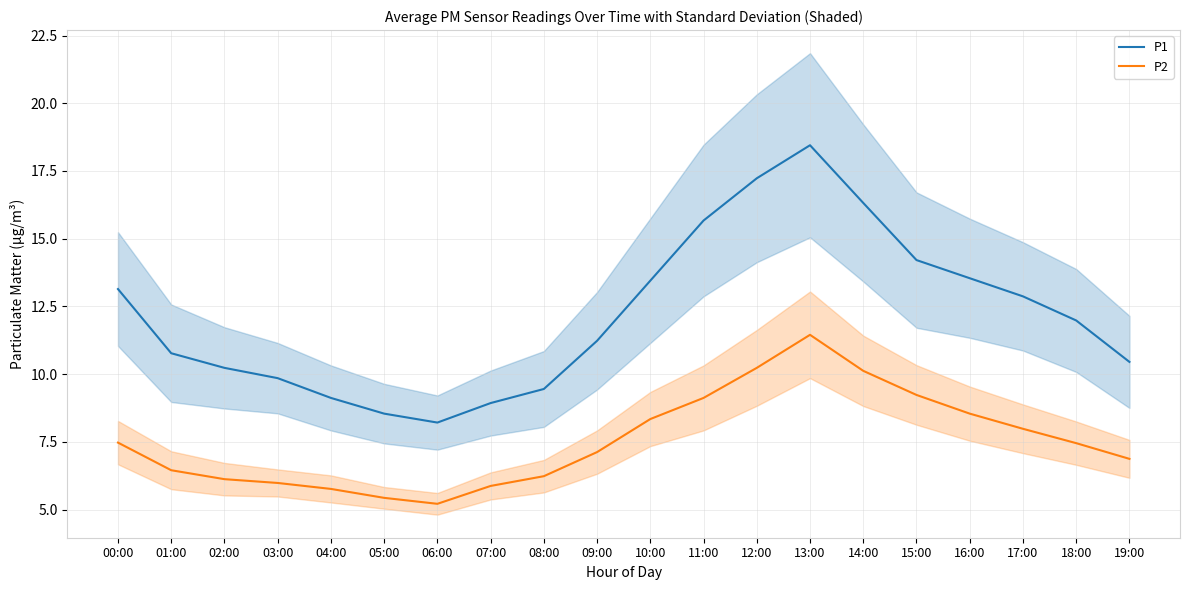

How many series are shown in this chart?

2